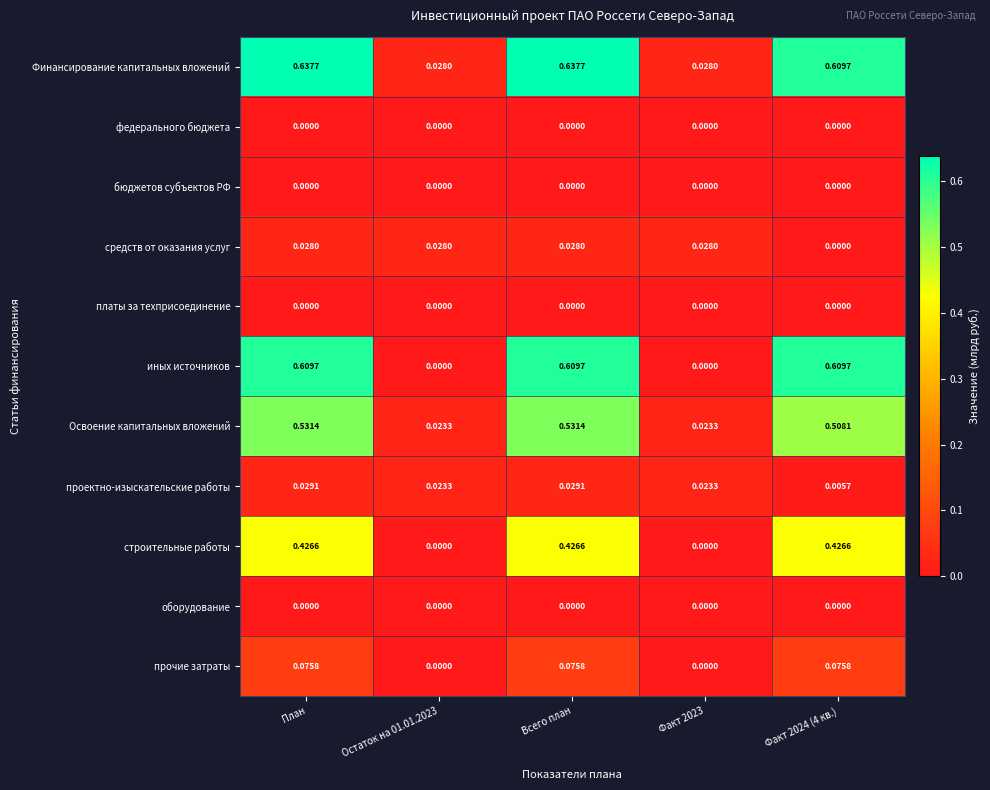

Between Остаток на 01.01.2023 and Факт 2024 (4 кв.), which series saw the biggest shift?

иных источников